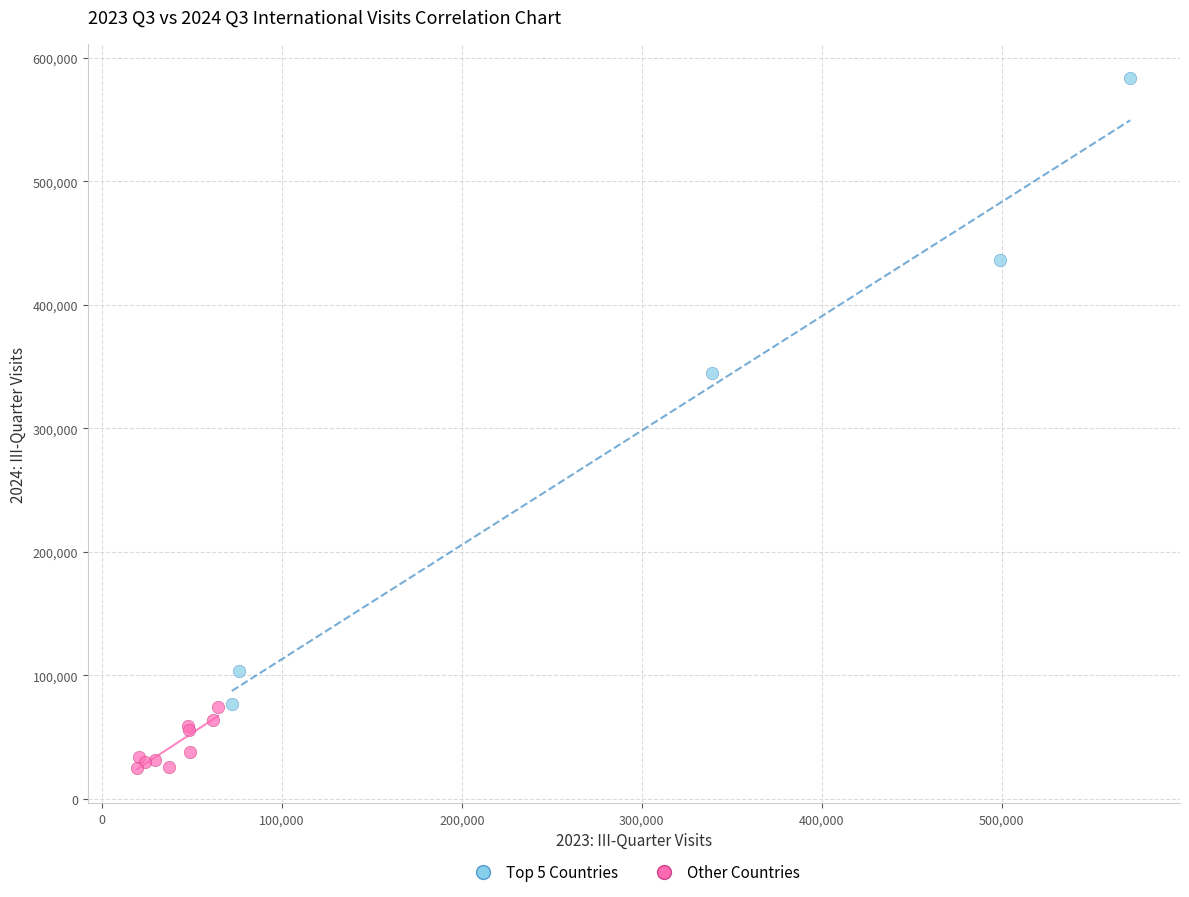

What are all the series names shown in the legend?

Top 5 Countries, Other Countries